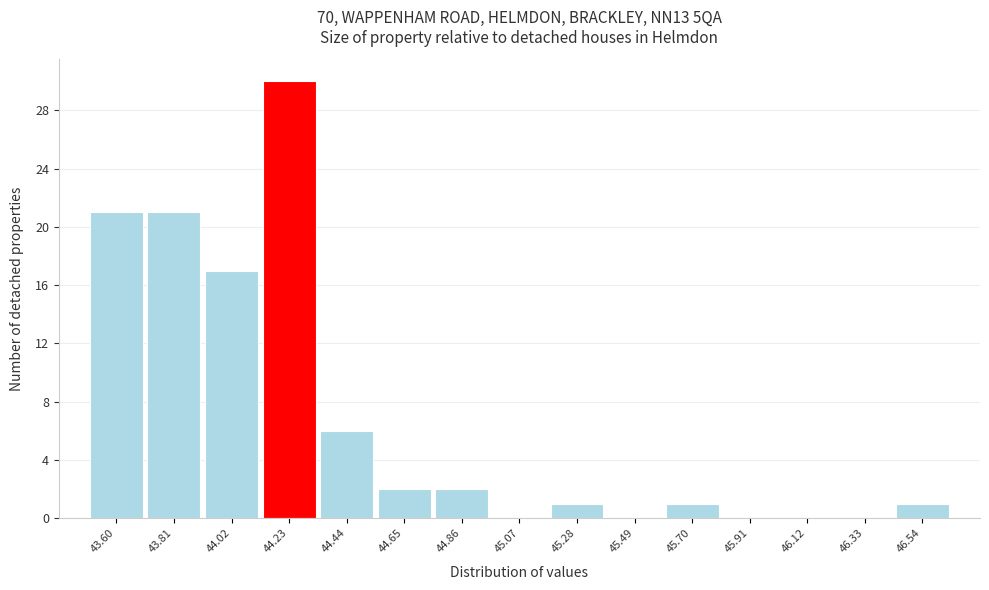

Reading right to left, extract all data points from this chart.

46.54=1	46.33=0	46.12=0	45.91=0	45.70=1	45.49=0	45.28=1	45.07=0	44.86=2	44.65=2	44.44=6	44.23=30	44.02=17	43.81=21	43.60=21